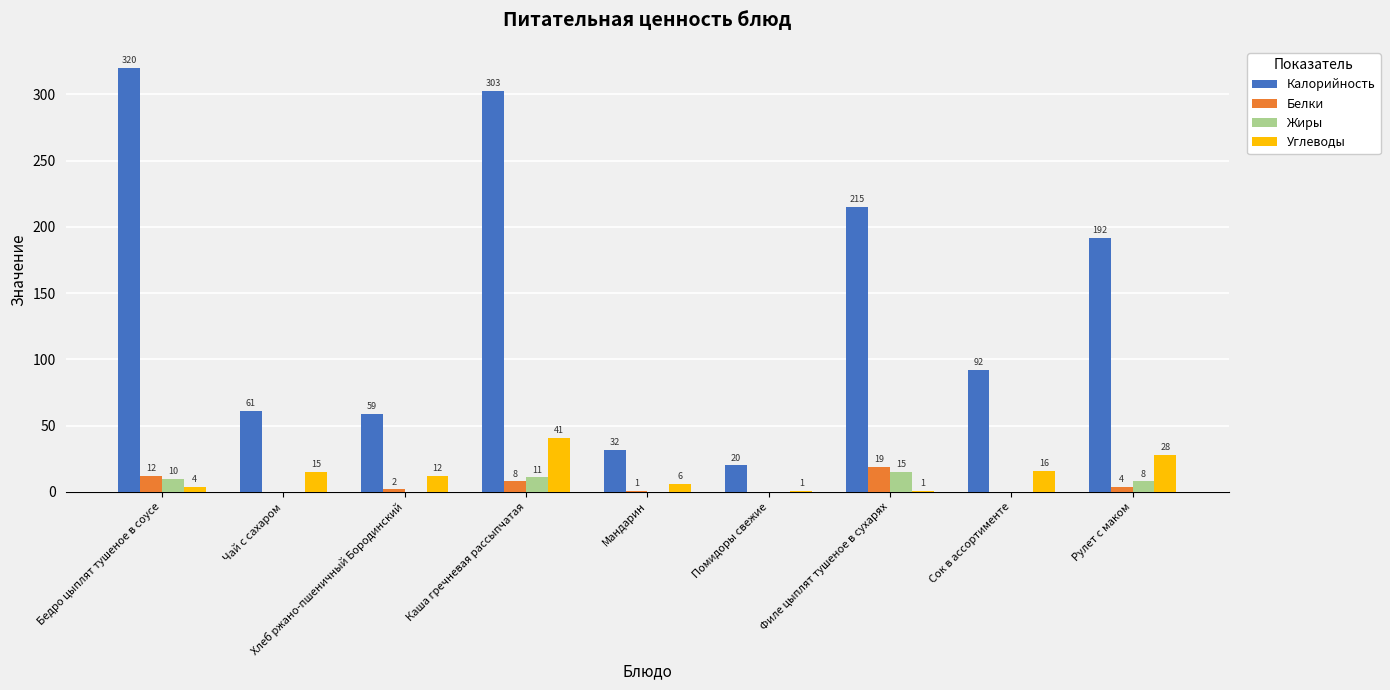

Is the value of Углеводы at Бедро цыплят тушеное в соусе greater than the value of Калорийность at Сок в ассортименте?

No